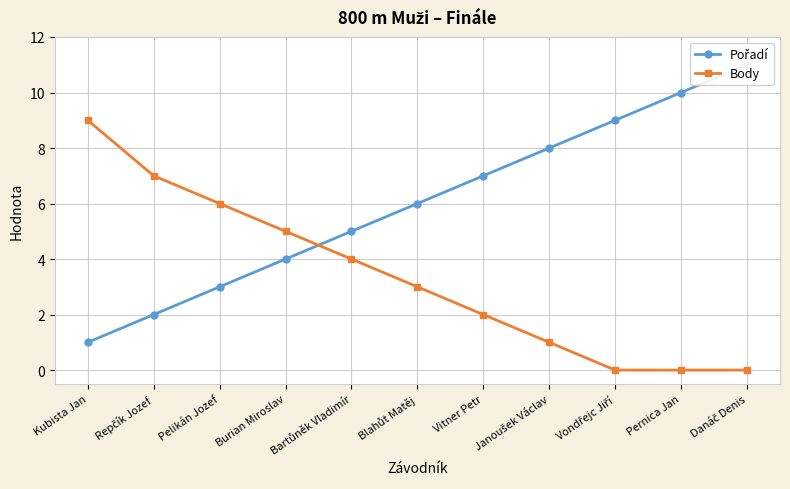

At which category is the sum across all series the highest?

Danáč Denis